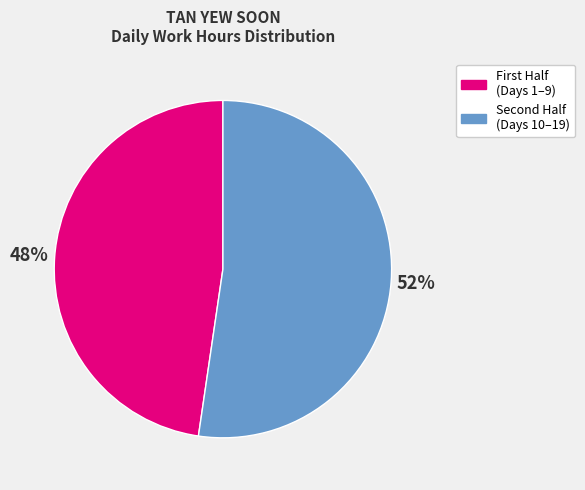

To the nearest percent, what is the average slice percentage?

50%